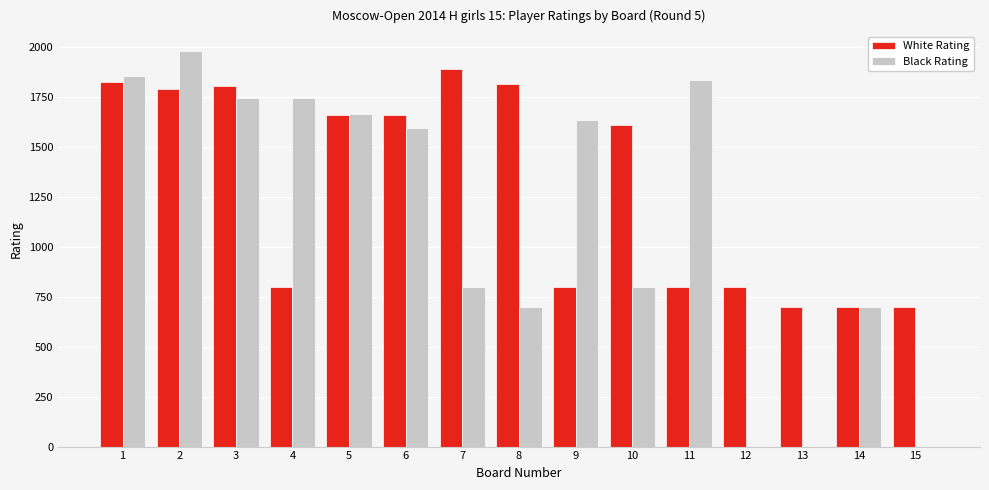

What is the spread (max minus min) of values at 15?

700